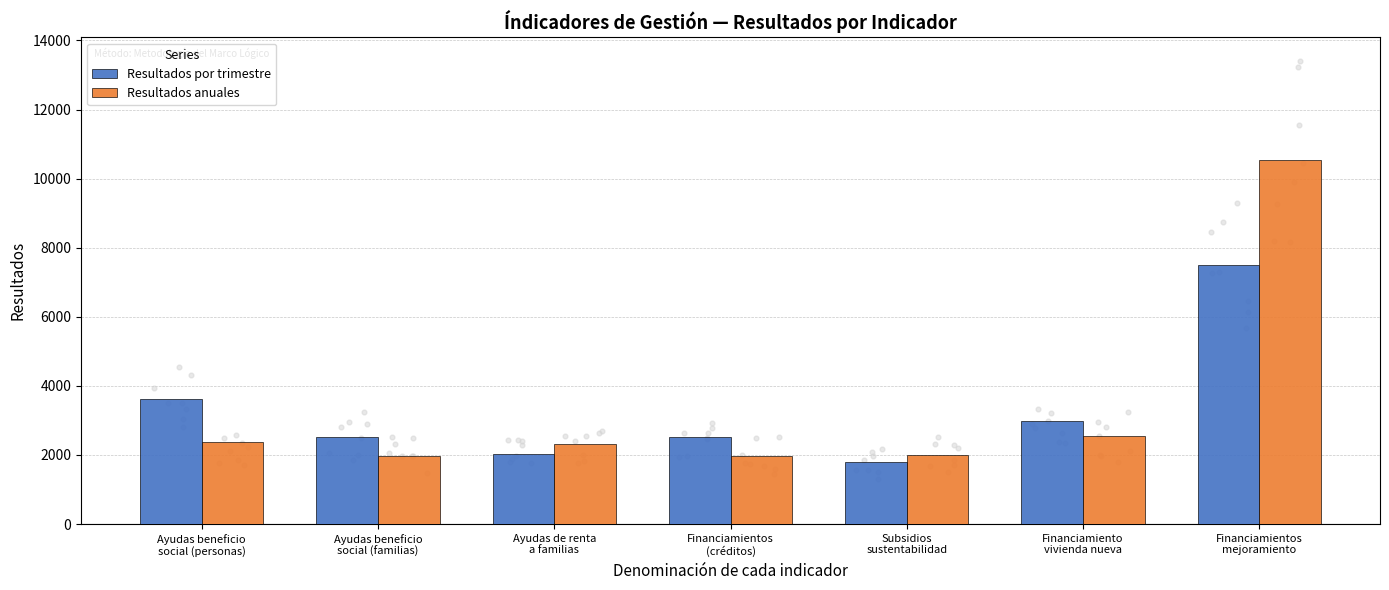

At how many categories does at least one series exceed 8792?

1